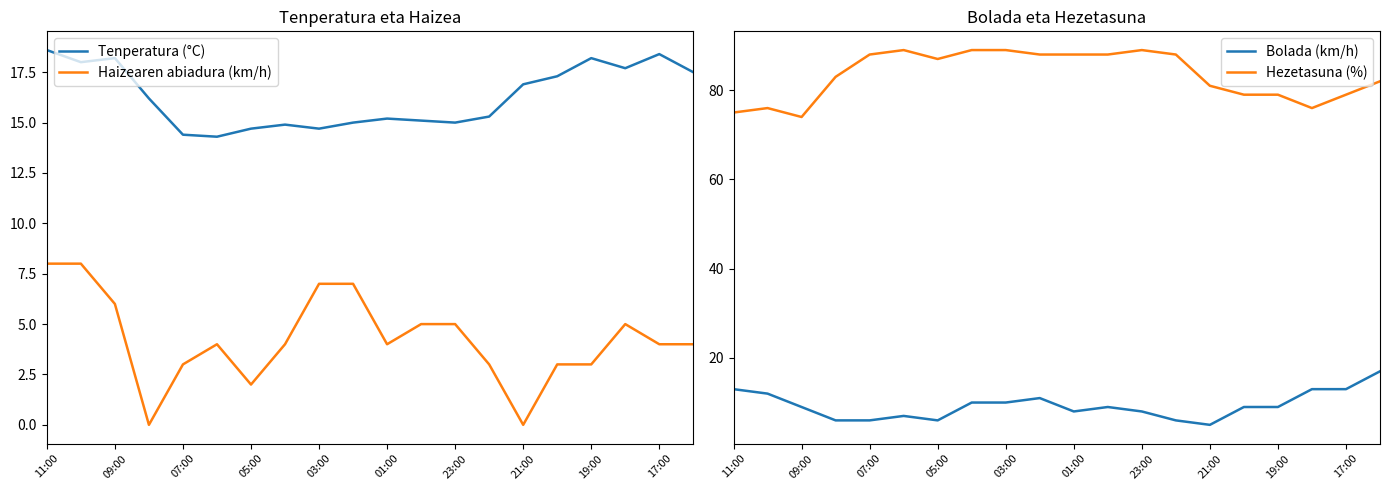

True or false: Haizearen abiadura (km/h) and Bolada (km/h) cross at least once.

False